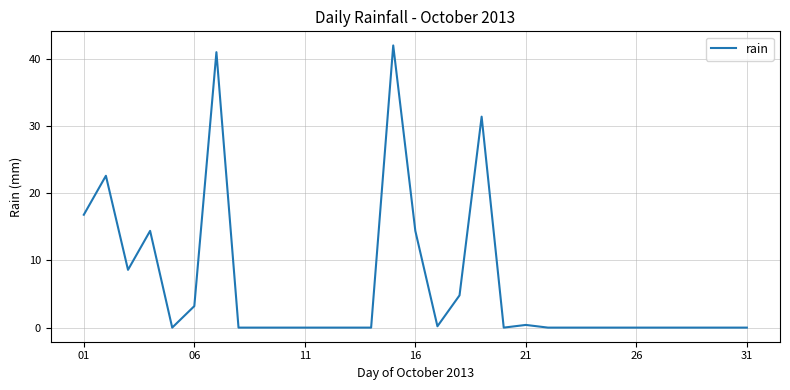

Does the chart have visible grid lines?

Yes